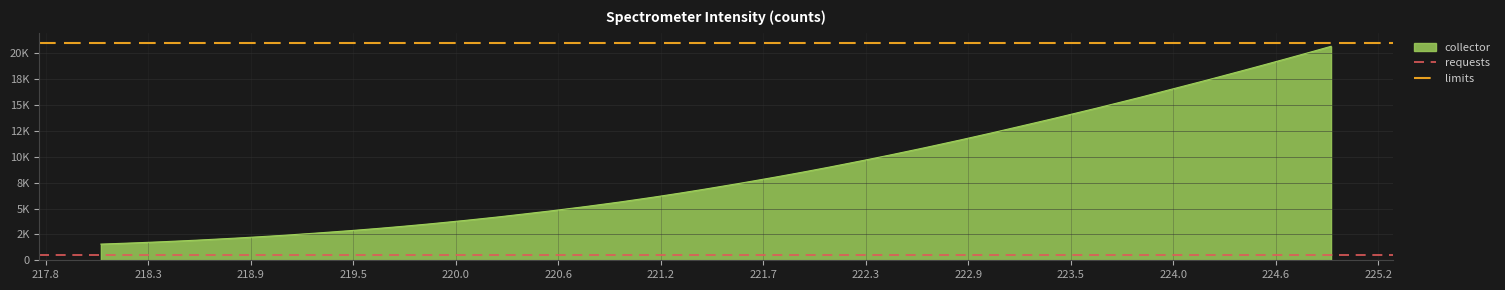

What is the value of the requests point at the 2nd from the left?

500